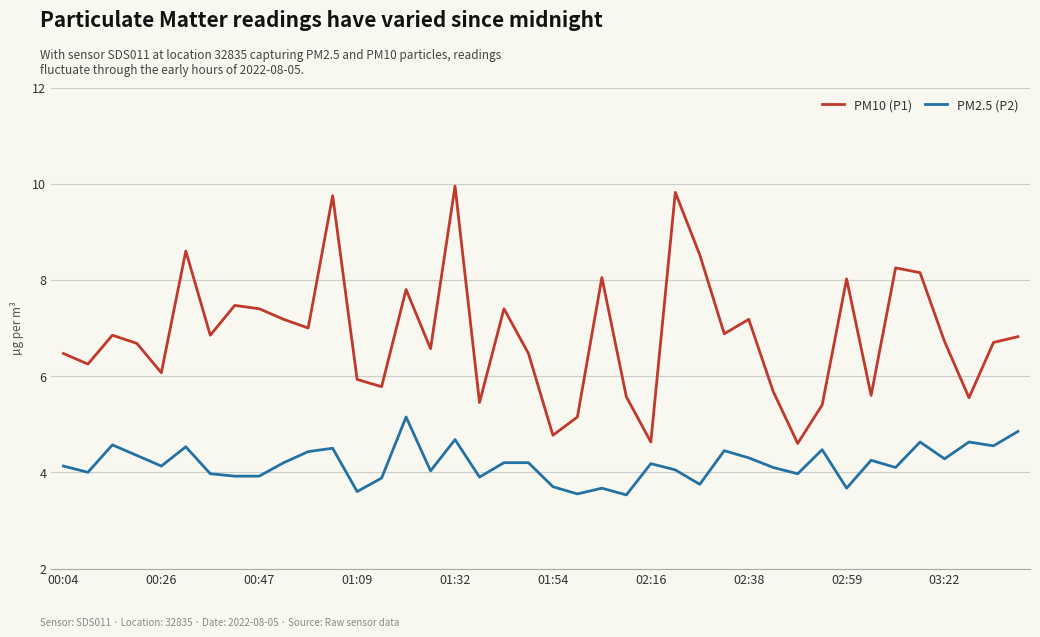

What is the minimum value for PM2.5 (P2)?

3.5